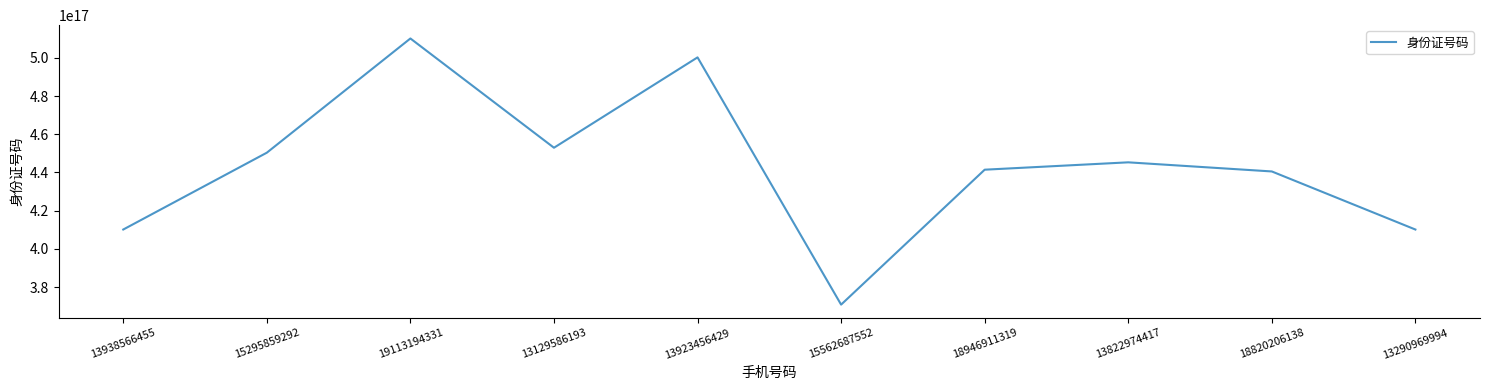

Which has a higher value, 18946911319 or 13923456429?

13923456429